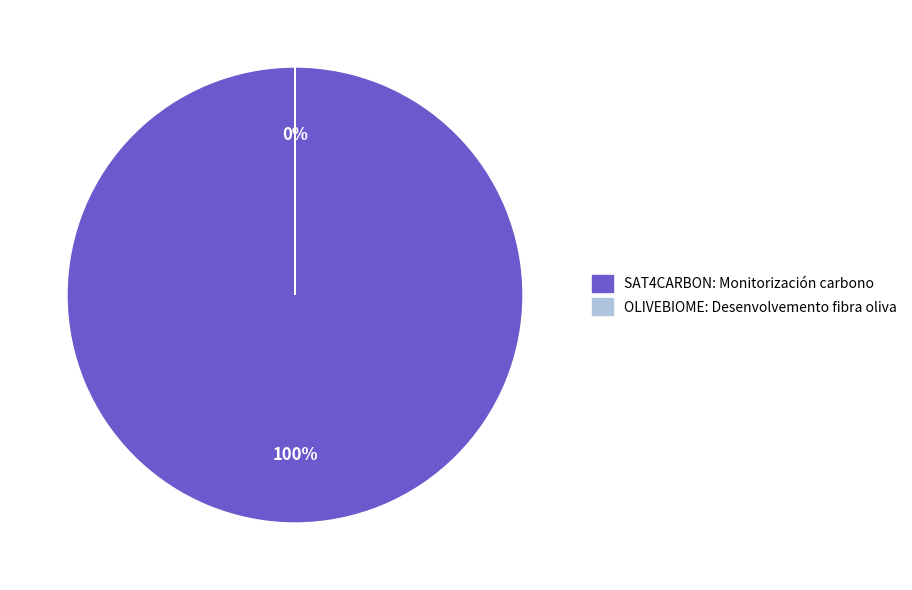

To the nearest percent, what is the average slice percentage?

50%